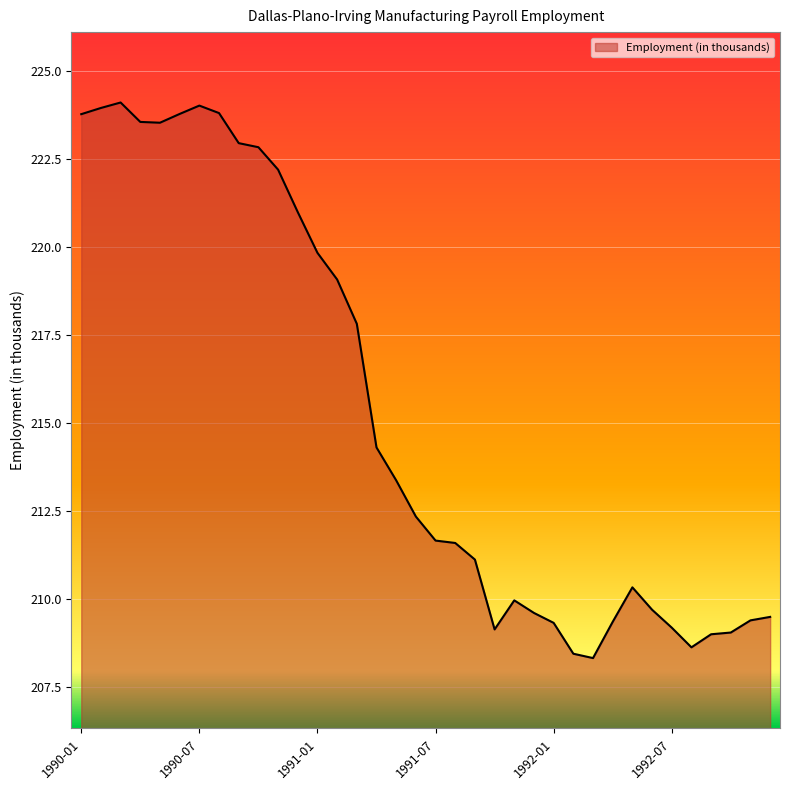

What is the smallest value displayed?

208.3